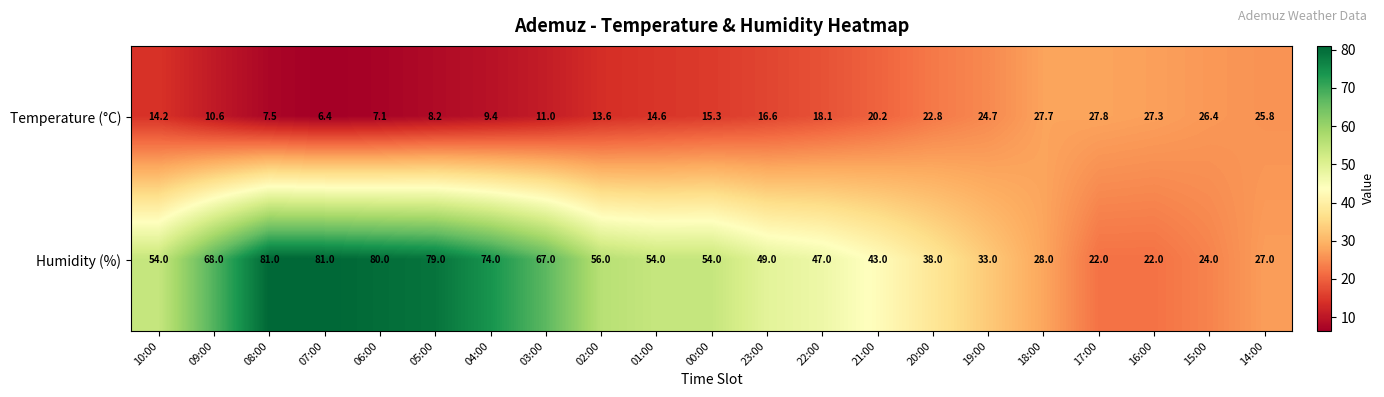

What is the minimum value for Humidity (%)?

22.0